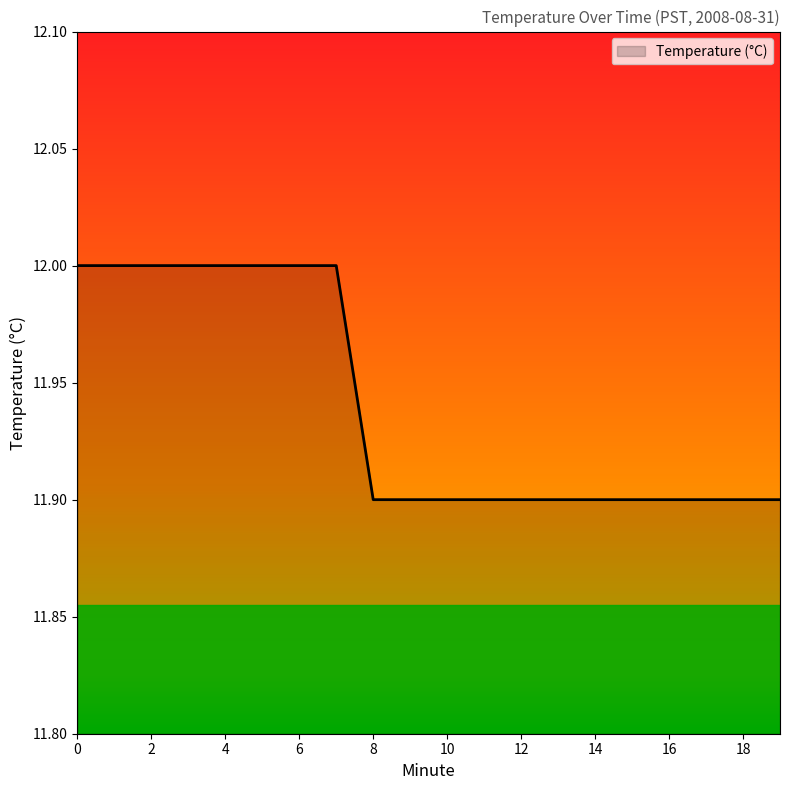

What is the minimum value shown in the chart?

11.9